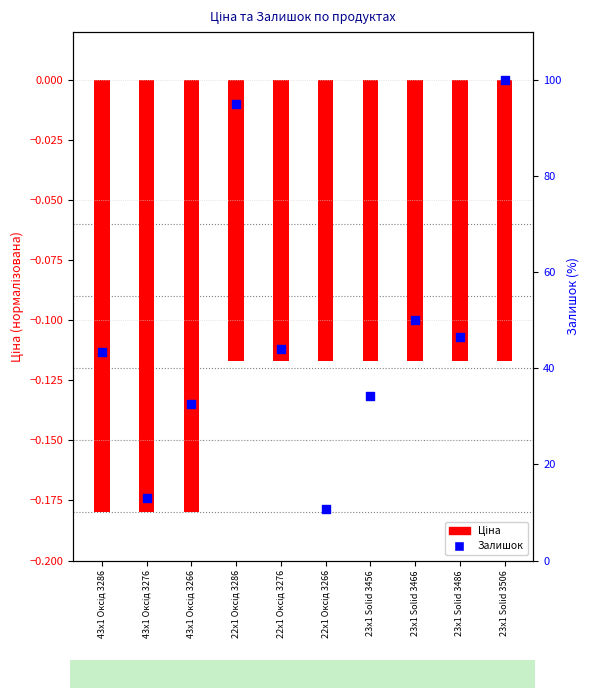

Which series reaches the minimum Y coordinate?

Ціна